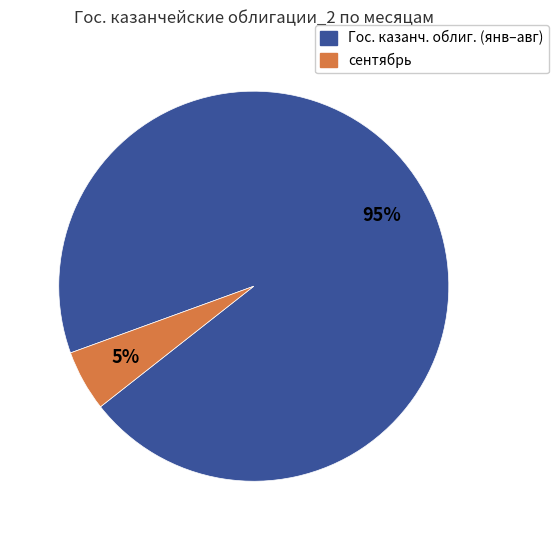

To the nearest percent, what is the average slice percentage?

50%